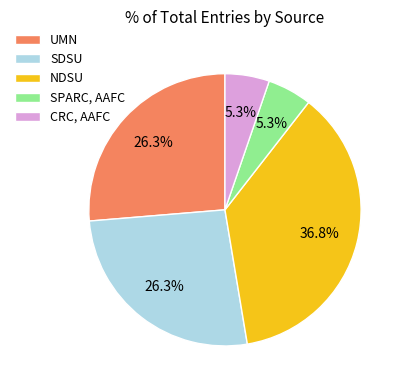

To the nearest percent, what is the difference between the NDSU and CRC, AAFC slice percentages?

32%